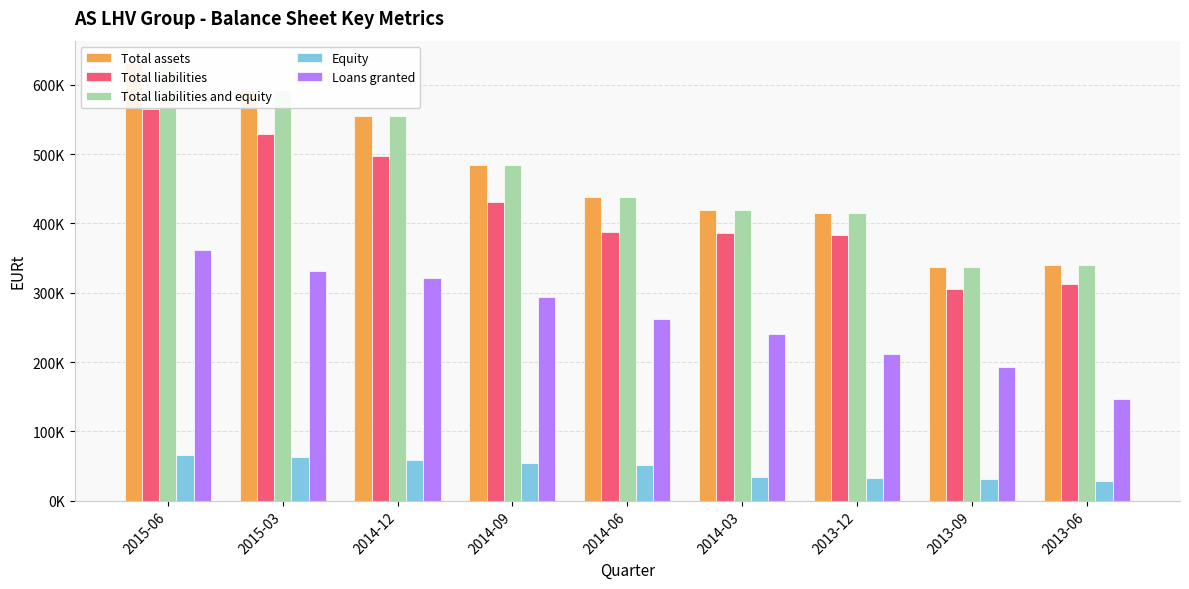

Is it true that Total liabilities and equity equals 802919.0 at 2014-09?

False